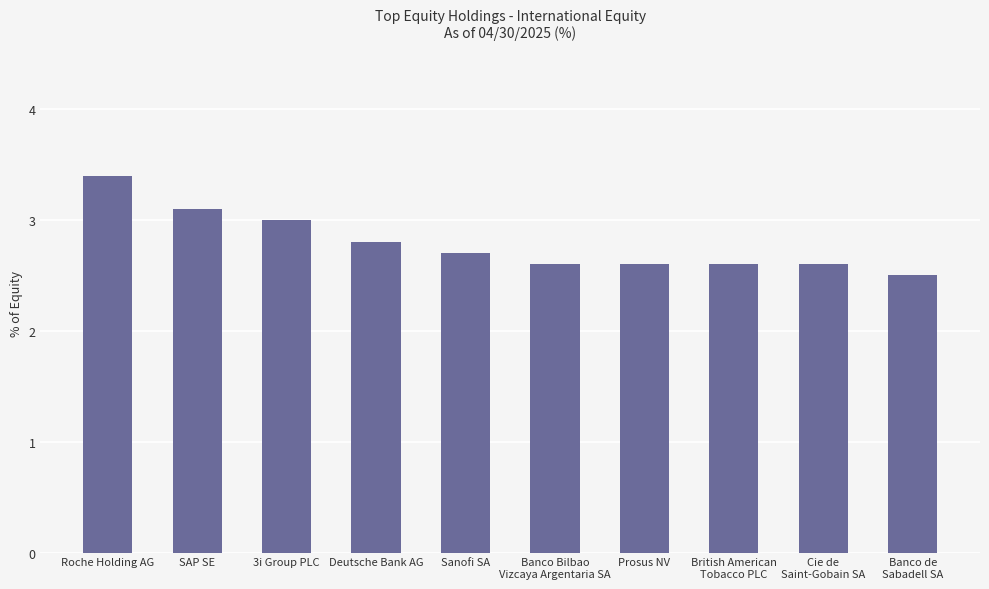

What is the value of the 8th bar from the left?

2.6